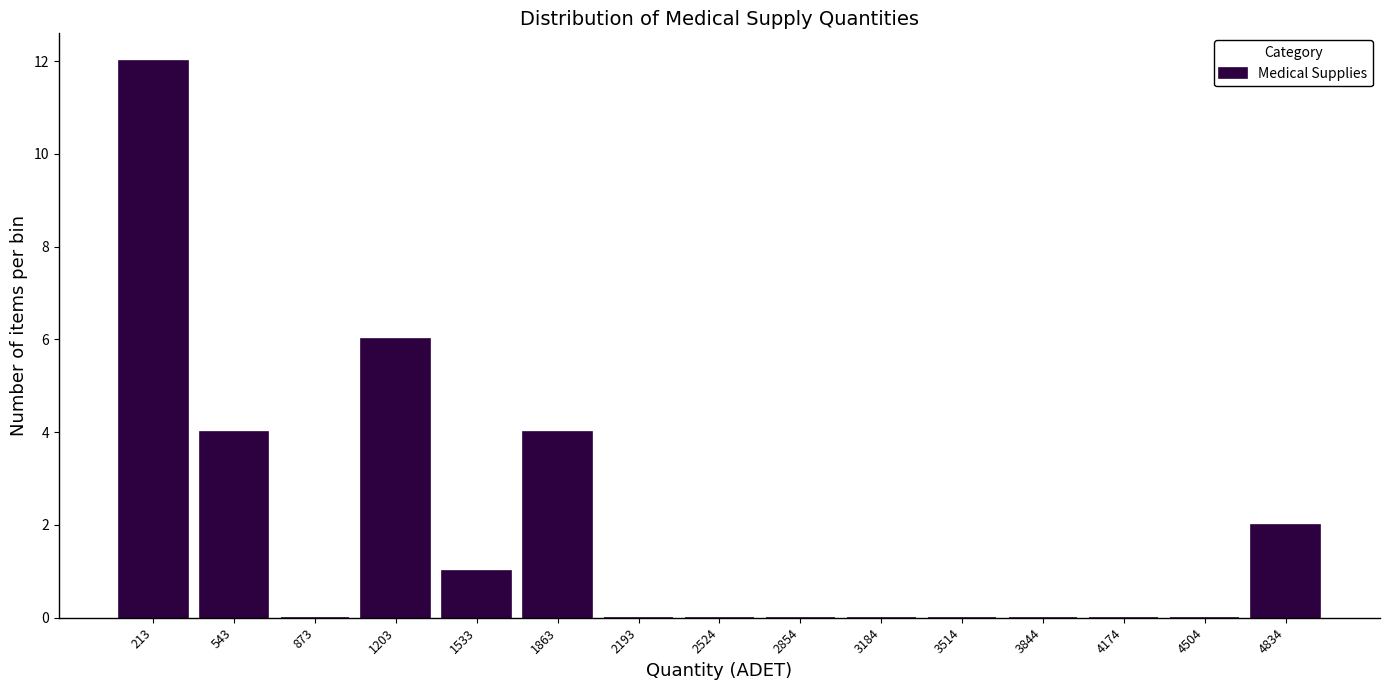

Reading left to right, transcribe this chart: for each bar, give the range it covers on the x-axis and its height. Neither the bar edges nor the heights are printed on the chart, so give them approximately, as read against the axes.

50 to 400: 12
400 to 700: 4
700 to 1050: 0
1050 to 1350: 6
1350 to 1700: 1
1700 to 2050: 4
2050 to 2350: 0
2350 to 2700: 0
2700 to 3000: 0
3000 to 3350: 0
3350 to 3700: 0
3700 to 4000: 0
4000 to 4350: 0
4350 to 4650: 0
4650 to 5000: 2